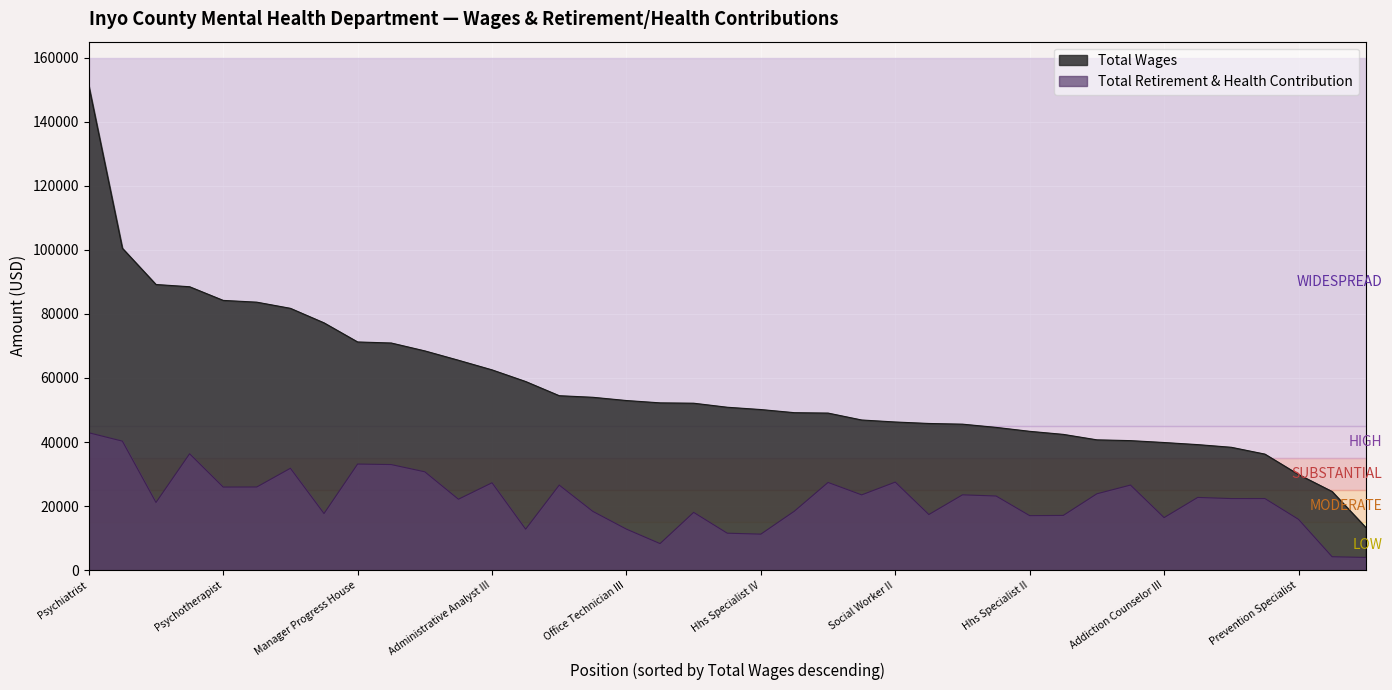

Which has a higher value, 25 or 27?

25